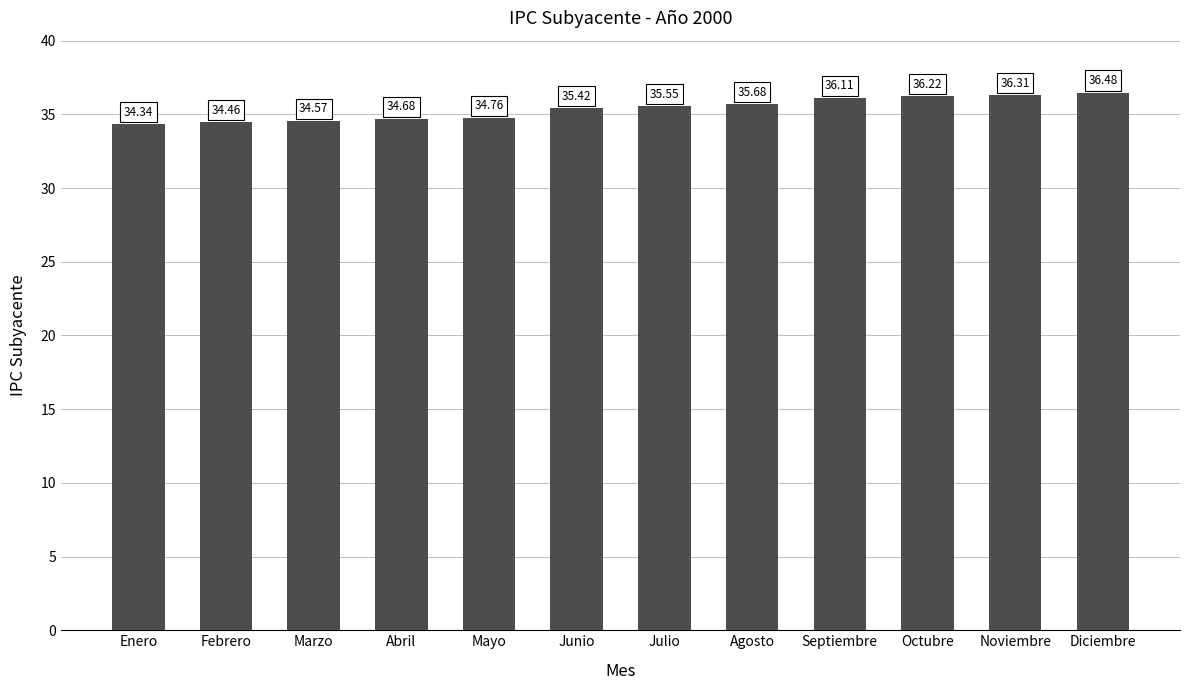

True or false: the data shows 9.1 at Diciembre.

False